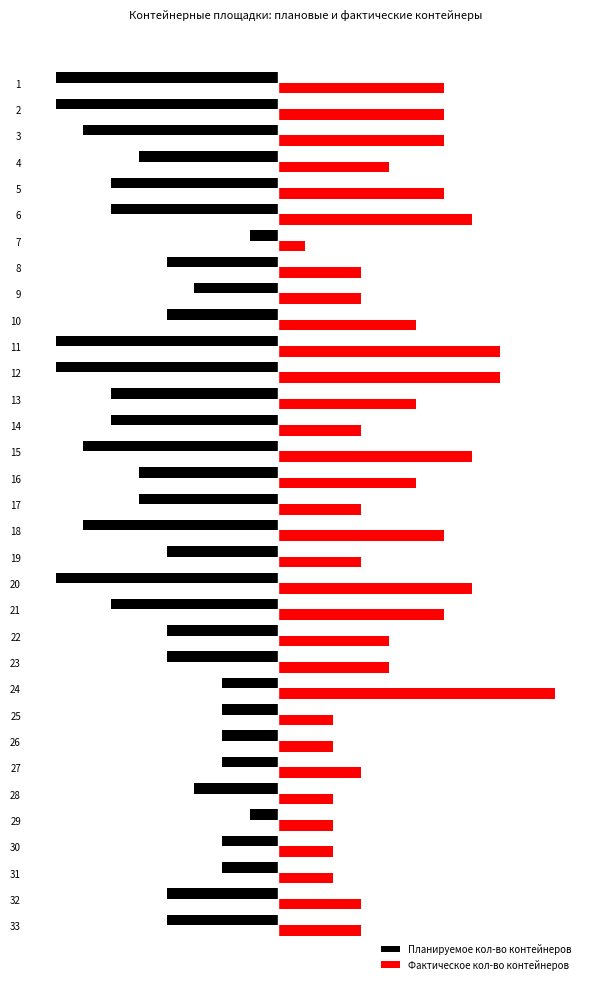

What are all the series names shown in the legend?

Планируемое кол-во контейнеров, Фактическое кол-во контейнеров